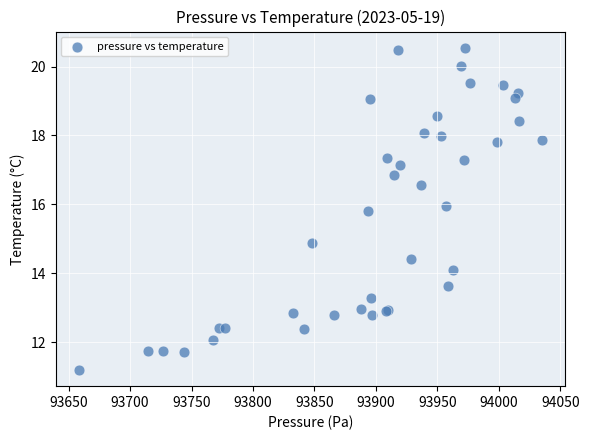

What Y value in the scatter plot is closest to 15?

14.9